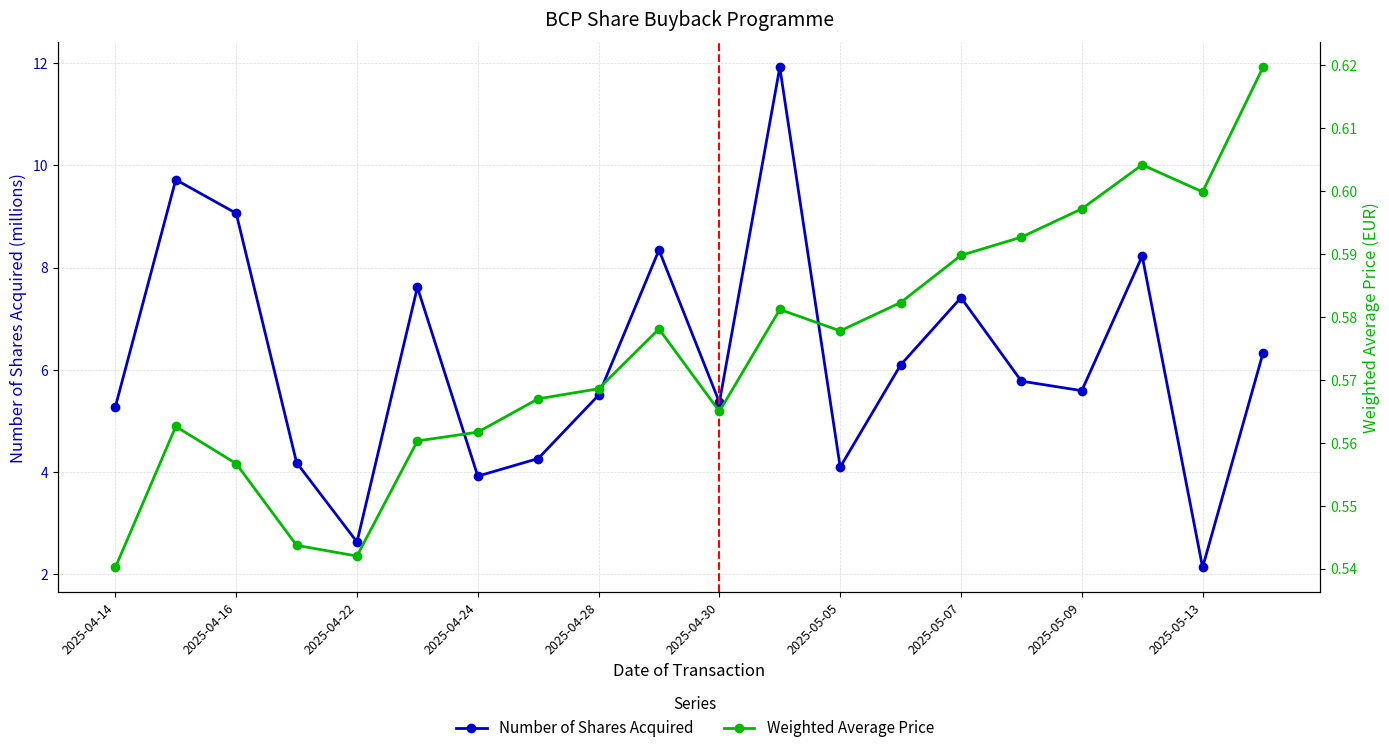

List the series in order of their peak value, highest first.

Number of Shares Acquired, Weighted Average Price